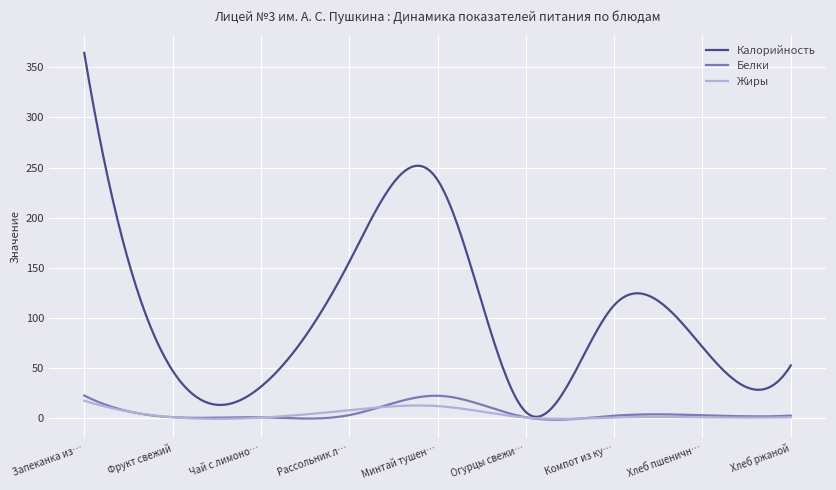

How many lines are shown in the chart?

3